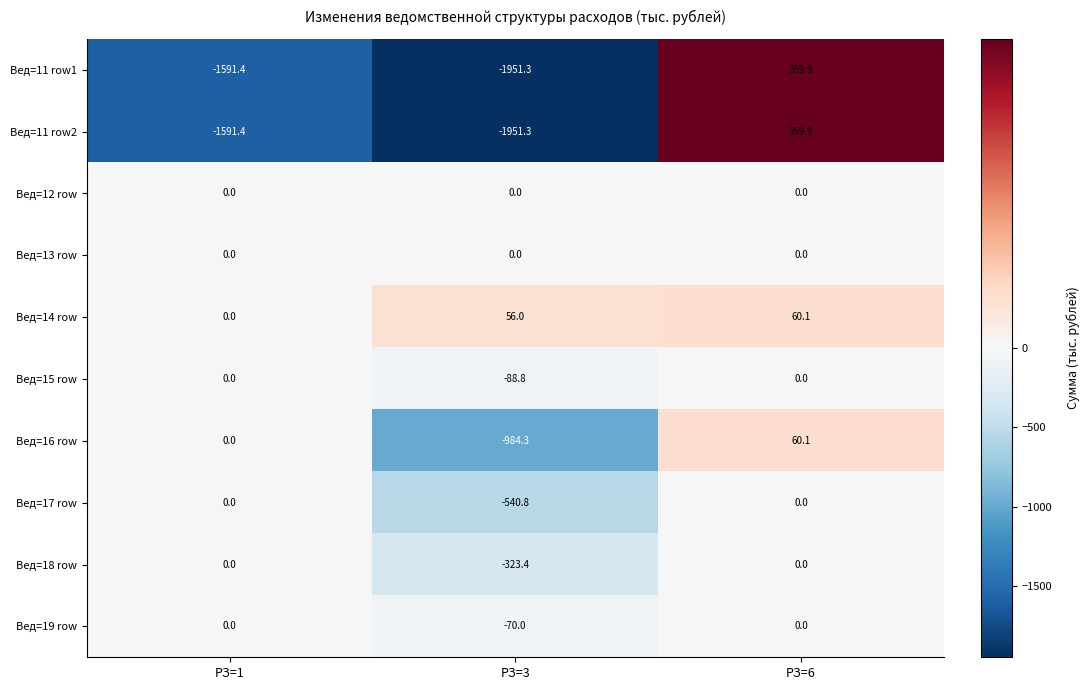

What is the difference between the second highest and minimum values in the Вед=18 row series?

323.4